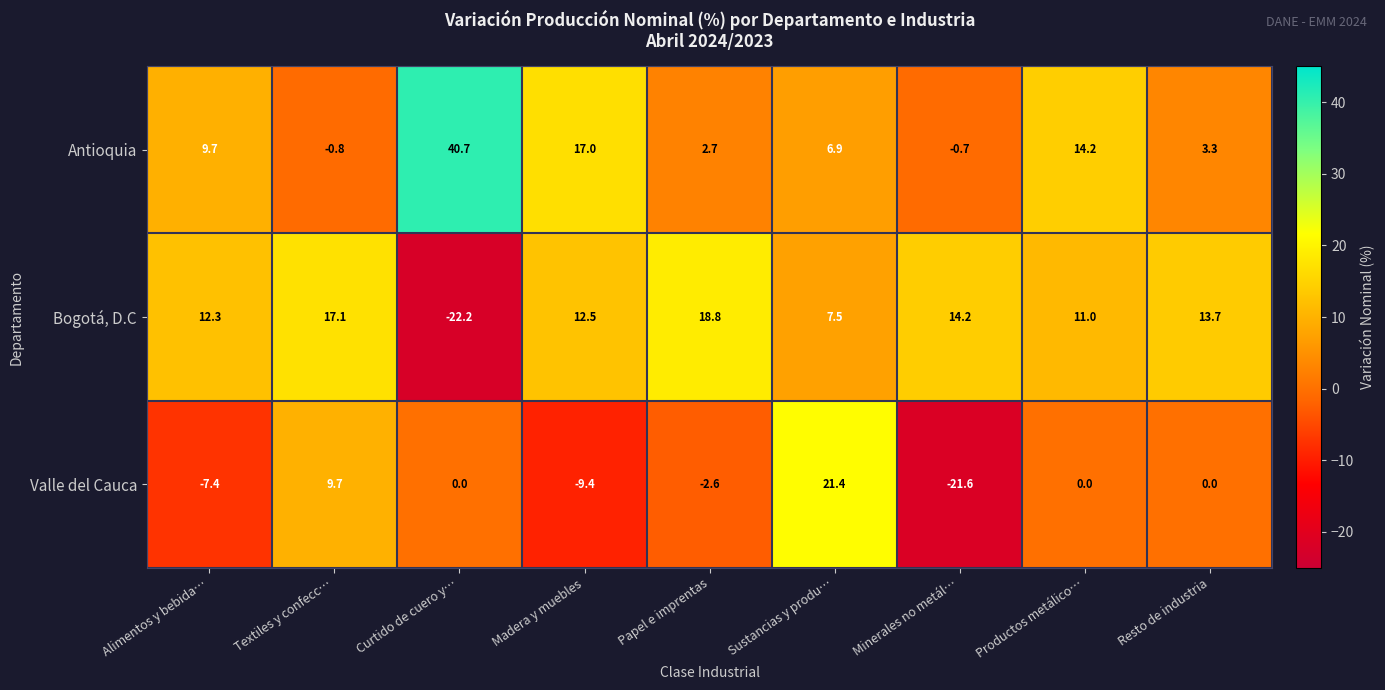

Which series has the largest total across all categories?

Antioquia